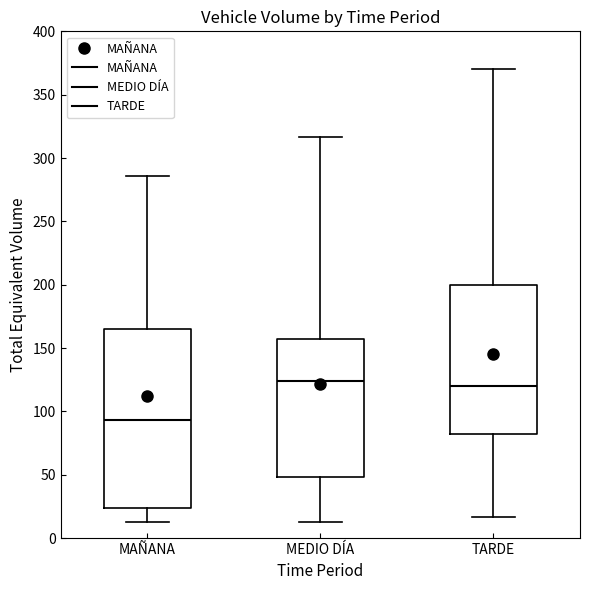

Where does the upper whisker of the box for TARDE end on the y-axis? The values are not printed on the chart, so give them approximately, as read against the axis.

370